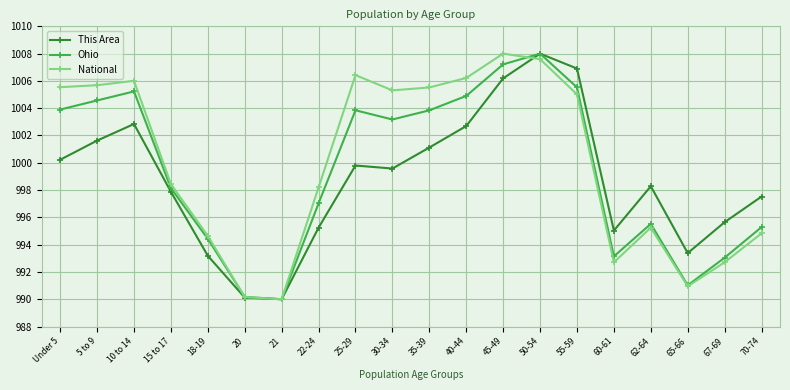

True or false: This Area and National intersect in this chart.

True